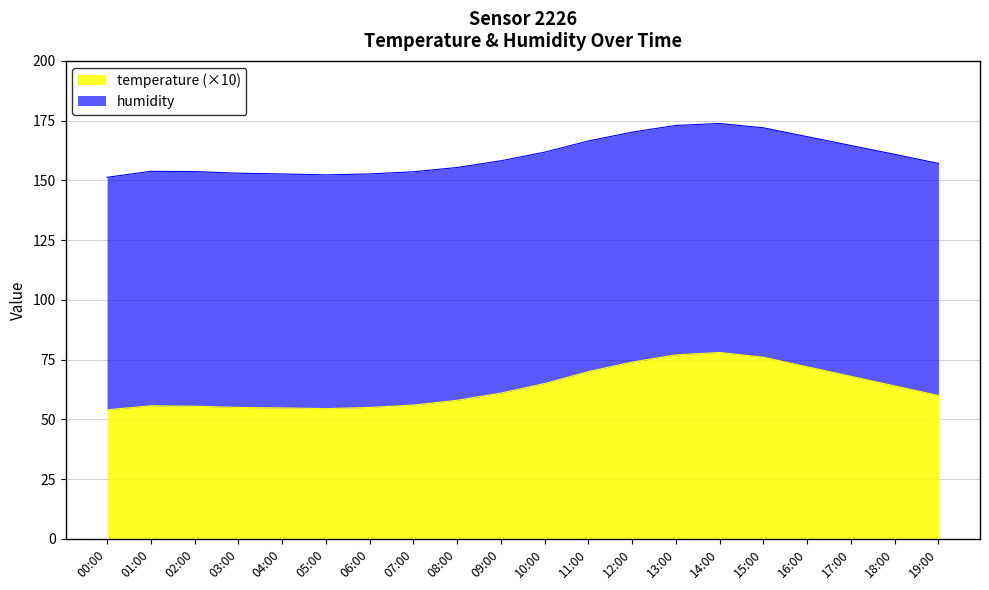

How many interior local valleys (lower than both neighbors) does the data have?

1